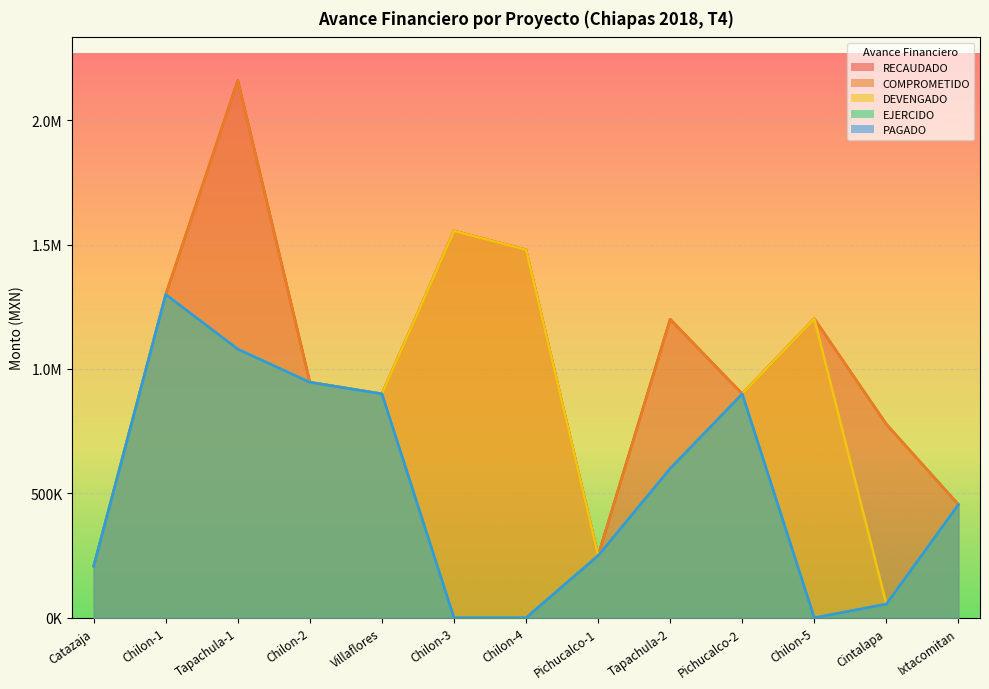

The value of PAGADO at Pichucalco-1 is 56349.0. True or false?

False